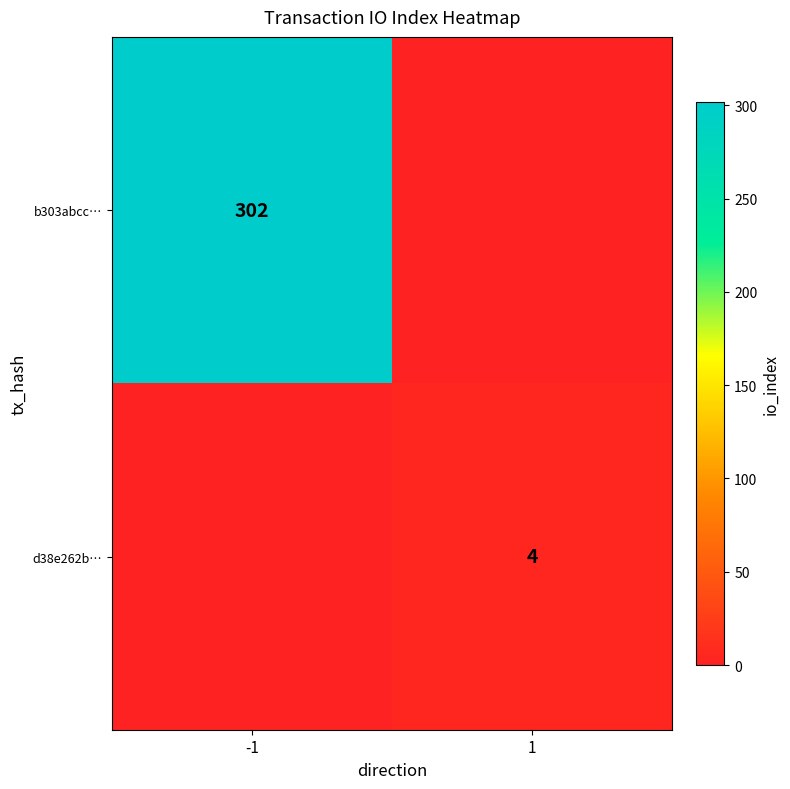

The d38e262b… series shows 4 at 1. True or false?

True